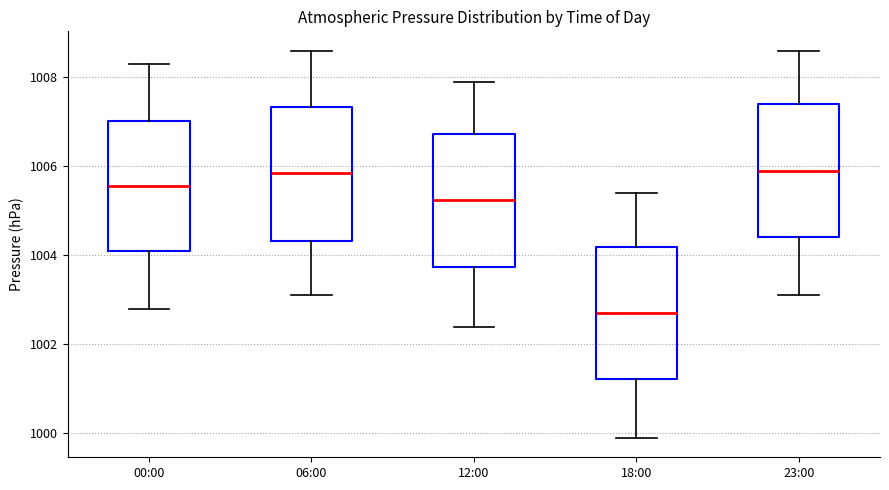

Reading left to right, read every box against the y-axis: the position of its median line, the range the box covers, and the ends of its whiskers. The values are not printed on the chart, so give them approximately, as read against the axis.

00:00: median 1005.6, box 1004.2 to 1007.0, whiskers 1002.8 to 1008.4
06:00: median 1005.8, box 1004.4 to 1007.4, whiskers 1003.2 to 1008.6
12:00: median 1005.2, box 1003.8 to 1006.8, whiskers 1002.4 to 1008.0
18:00: median 1002.8, box 1001.2 to 1004.2, whiskers 1000.0 to 1005.4
23:00: median 1006.0, box 1004.4 to 1007.4, whiskers 1003.2 to 1008.6